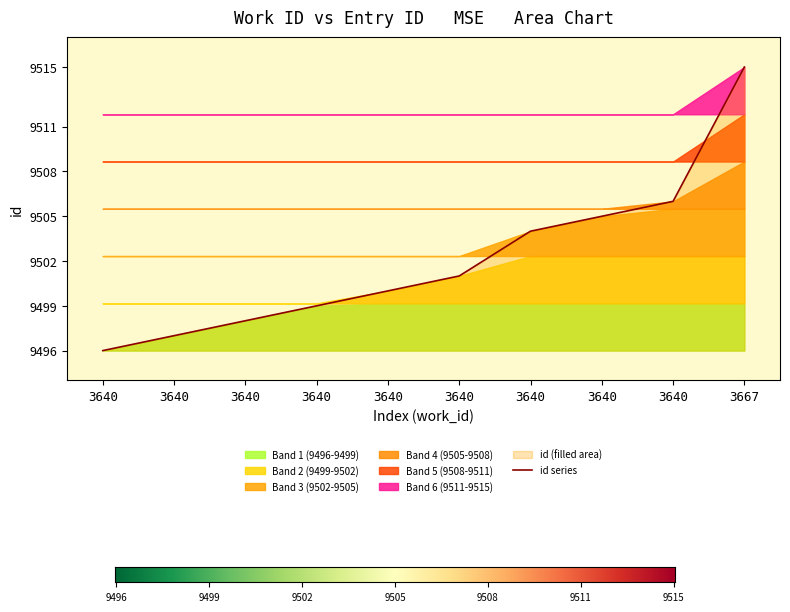

At which category does the chart reach its minimum across all series?

3640